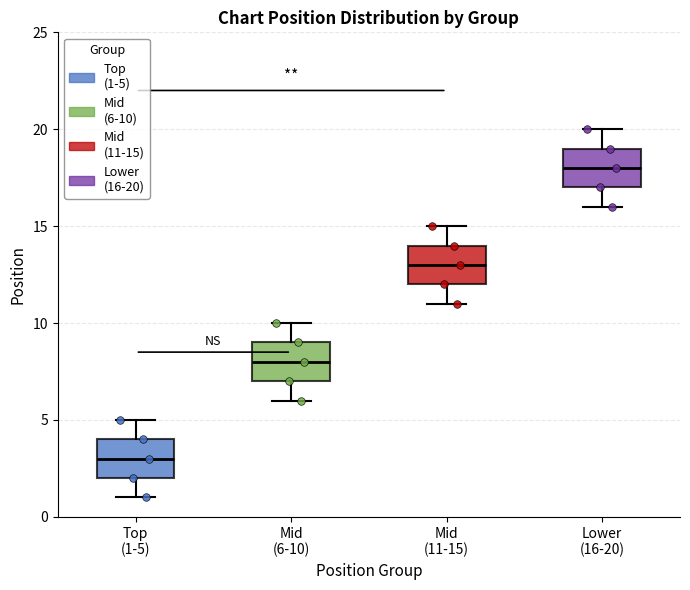

Reading left to right, read every box against the y-axis: the position of its median line, the range the box covers, and the ends of its whiskers. The values are not printed on the chart, so give them approximately, as read against the axis.

Top (1-5): median 3, box 2 to 4, whiskers 1 to 5
Mid (6-10): median 8, box 7 to 9, whiskers 6 to 10
Mid (11-15): median 13, box 12 to 14, whiskers 11 to 15
Lower (16-20): median 18, box 17 to 19, whiskers 16 to 20